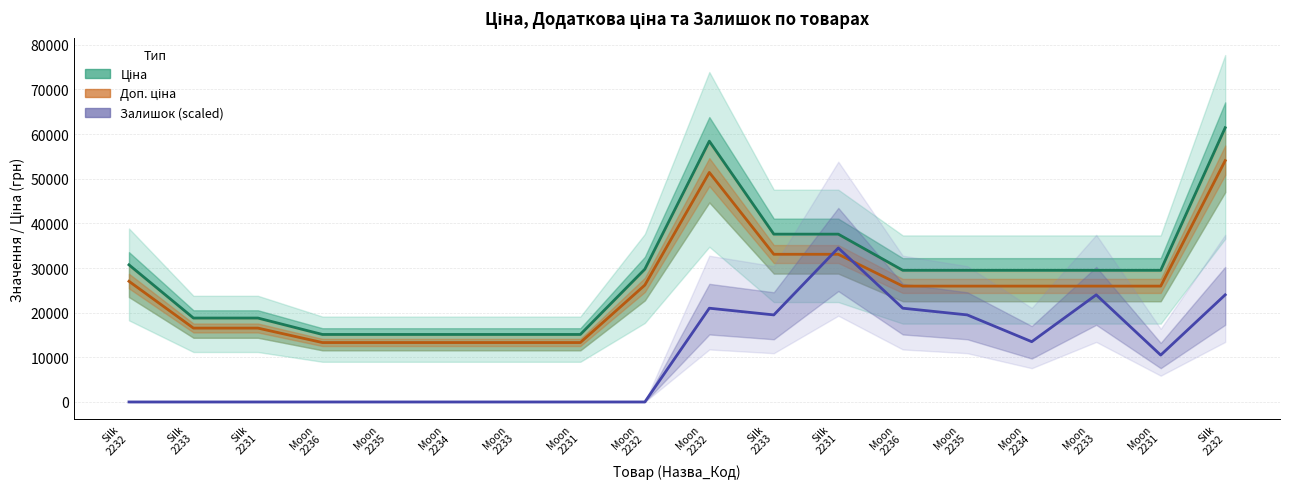

Rank the categories by Залишок (scaled) value from highest to lowest.

Silk
2231, Moon
2233, Silk
2232, Moon
2232, Moon
2236, Silk
2233, Moon
2235, Moon
2234, Moon
2231, Silk
2232, Silk
2233, Silk
2231, Moon
2236, Moon
2235, Moon
2234, Moon
2233, Moon
2231, Moon
2232